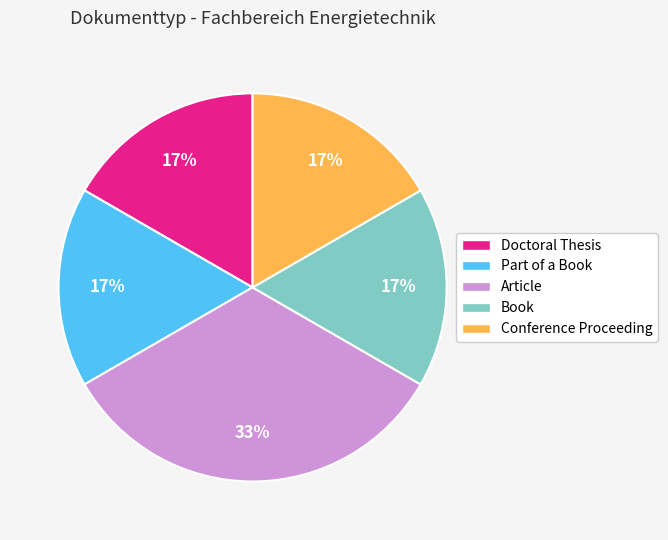

The Conference Proceeding slice represents 17% of the pie. True or false?

True